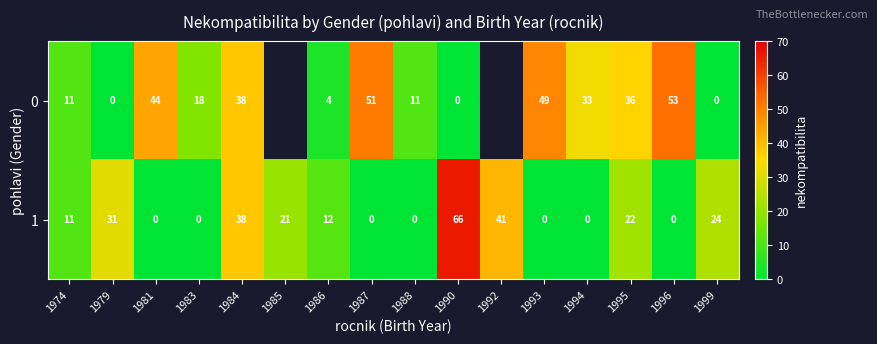

At which label does 1 reach its peak?

1990